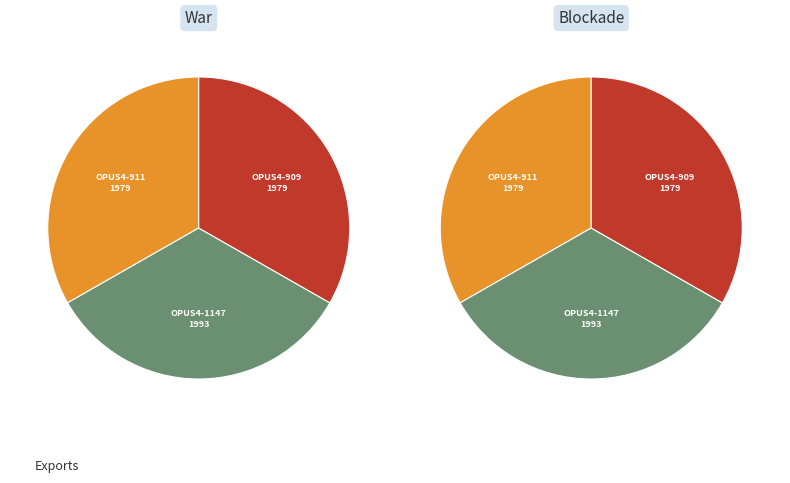

Is there any slice that represents more than half of the pie?

No